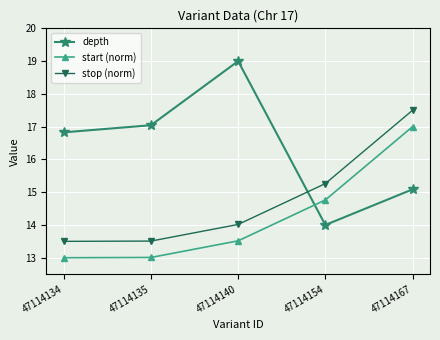

What is the smallest value displayed?

13.0